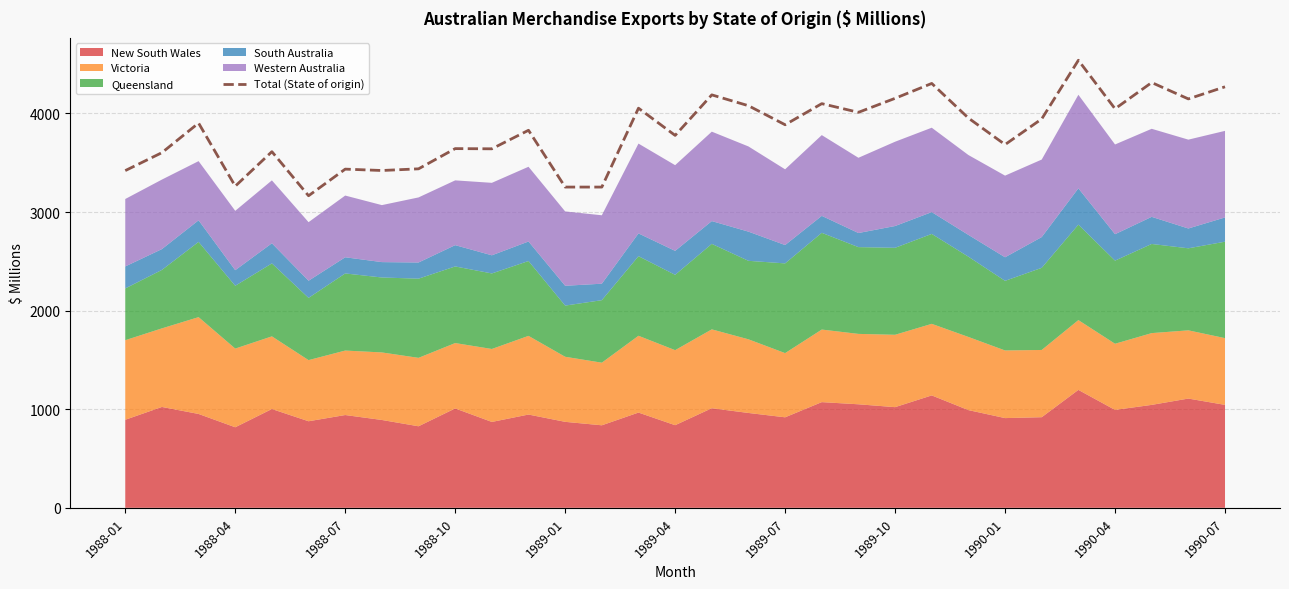

How many points are higher than both their immediate neighbors (excluding endpoints)?

11